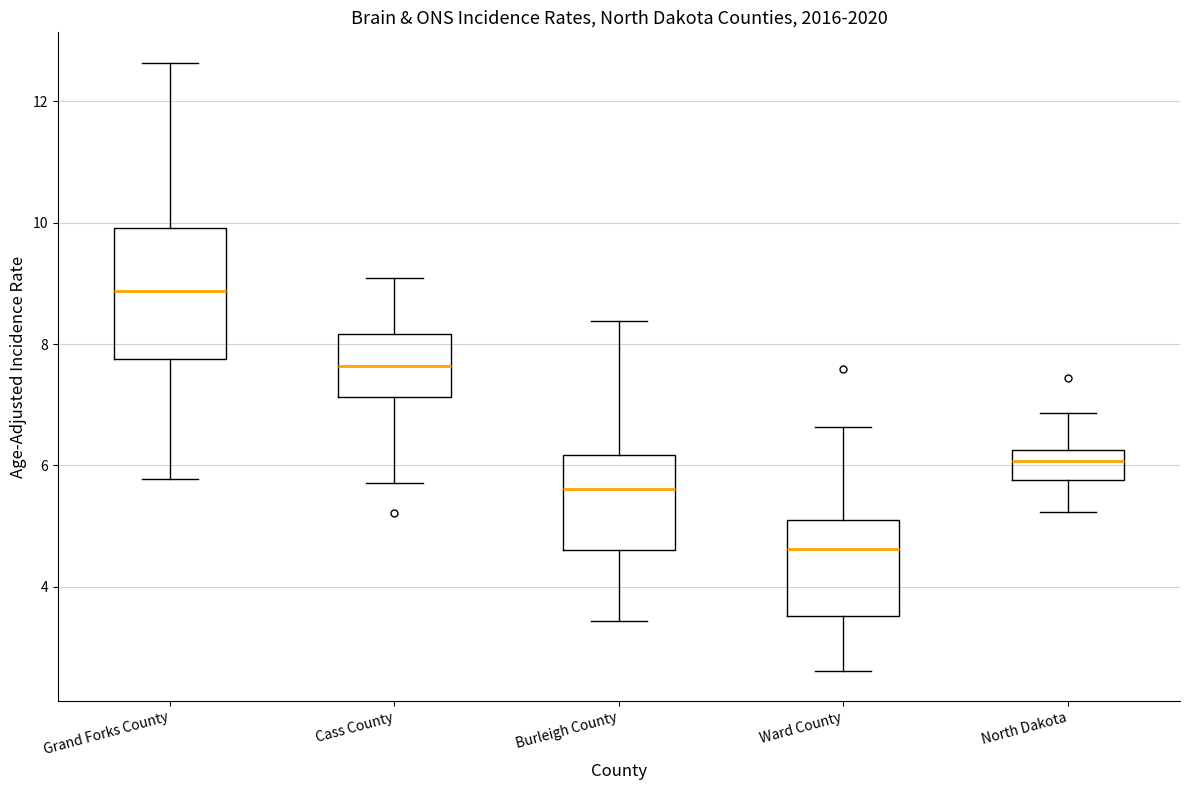

Reading left to right, read every box against the y-axis: the position of its median line, the range the box covers, and the ends of its whiskers. The values are not printed on the chart, so give them approximately, as read against the axis.

Grand Forks County: median 8.8, box 7.8 to 10.0, whiskers 5.8 to 12.6
Cass County: median 7.6, box 7.2 to 8.2, whiskers 5.8 to 9.0
Burleigh County: median 5.6, box 4.6 to 6.2, whiskers 3.4 to 8.4
Ward County: median 4.6, box 3.6 to 5.0, whiskers 2.6 to 6.6
North Dakota: median 6.0, box 5.8 to 6.2, whiskers 5.2 to 6.8